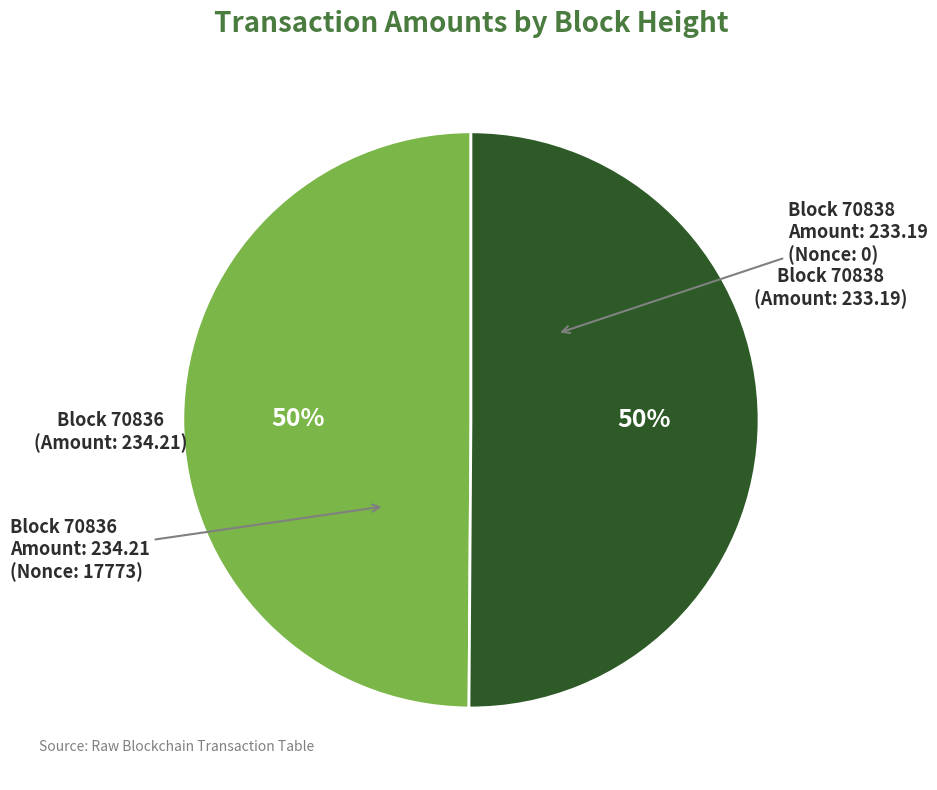

To the nearest percent, what is the average slice percentage?

50%